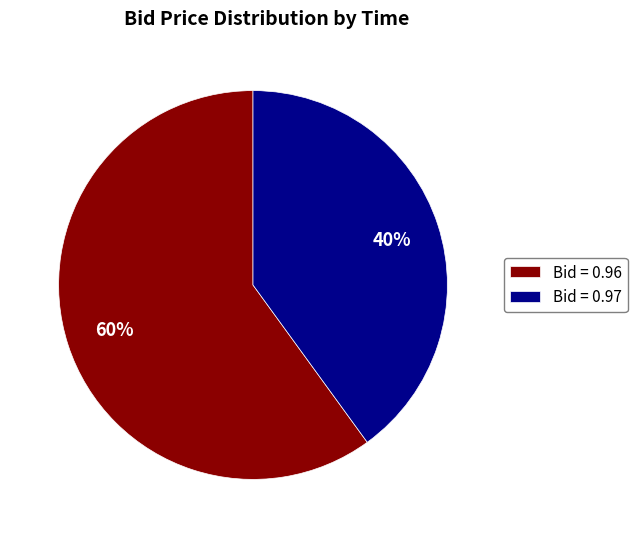

Approximately how many times larger is the value at Bid = 0.97 compared to Bid = 0.96?

0.7